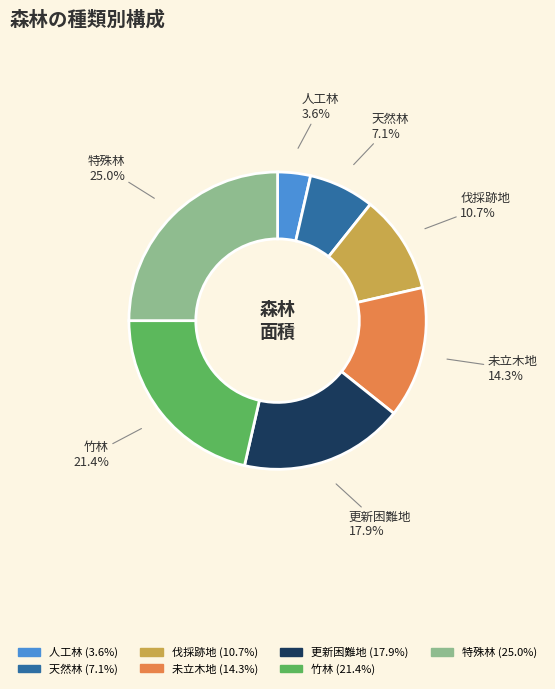

The 伐採跡地 slice represents 11% of the pie. True or false?

True